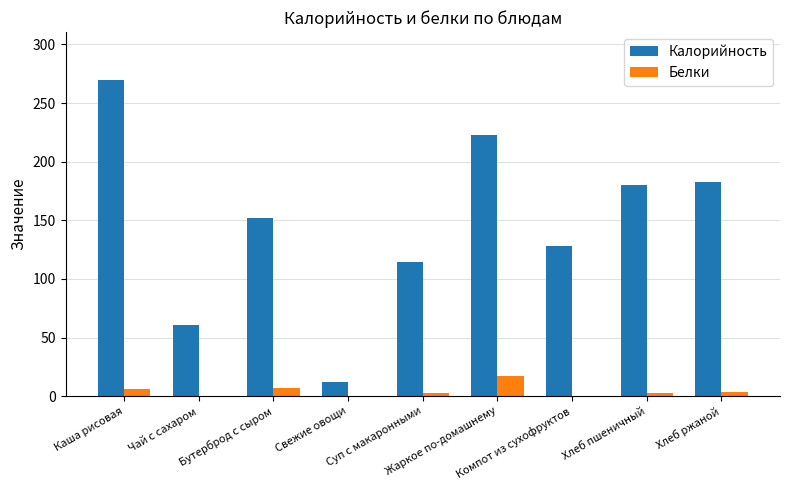

What is the sum of all Калорийность values?

1322.1